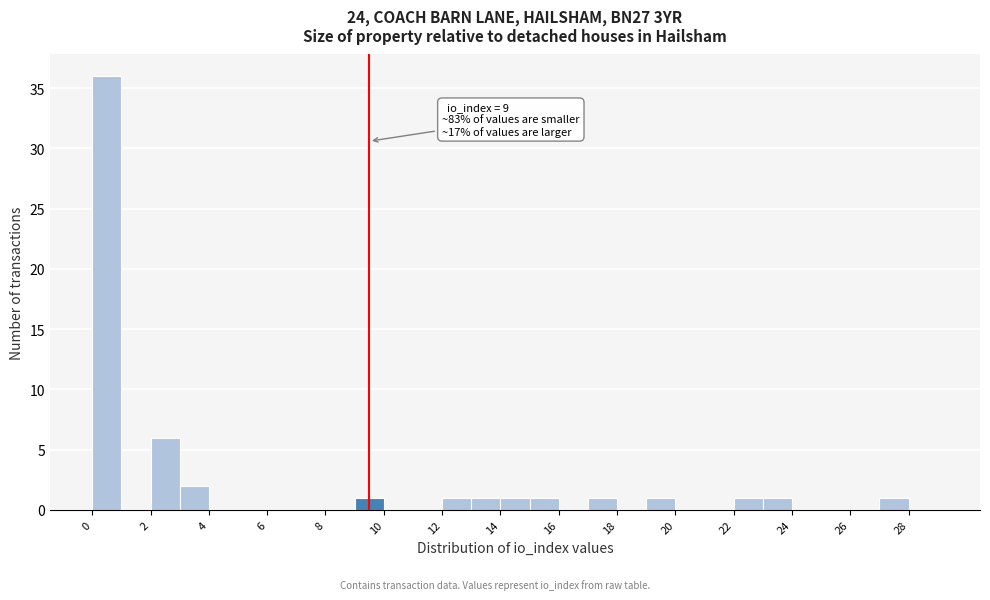

Which range on the x-axis has the tallest bar?

0 to 1